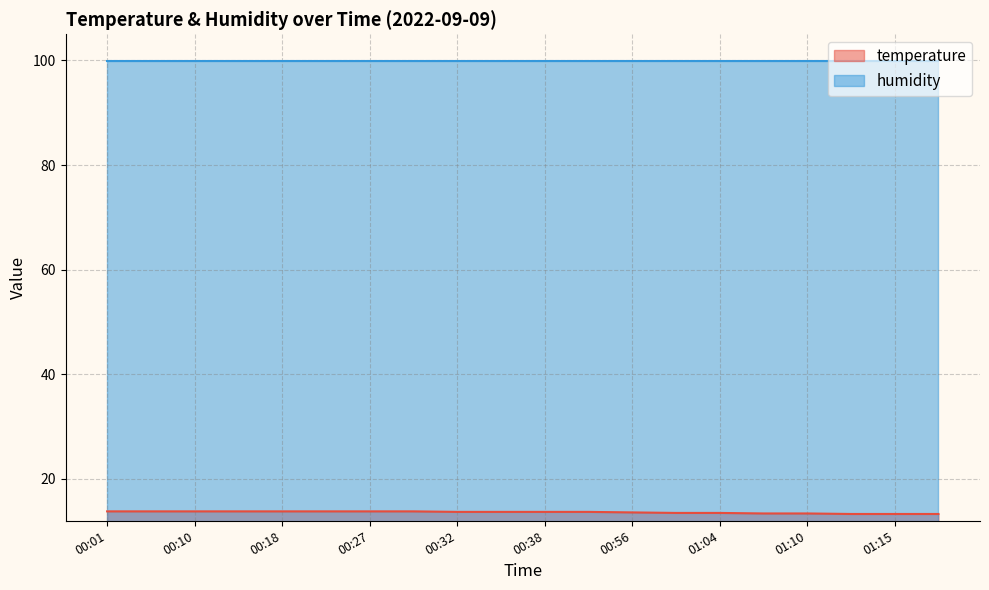

What is the approximate value at 01:02?

13.5